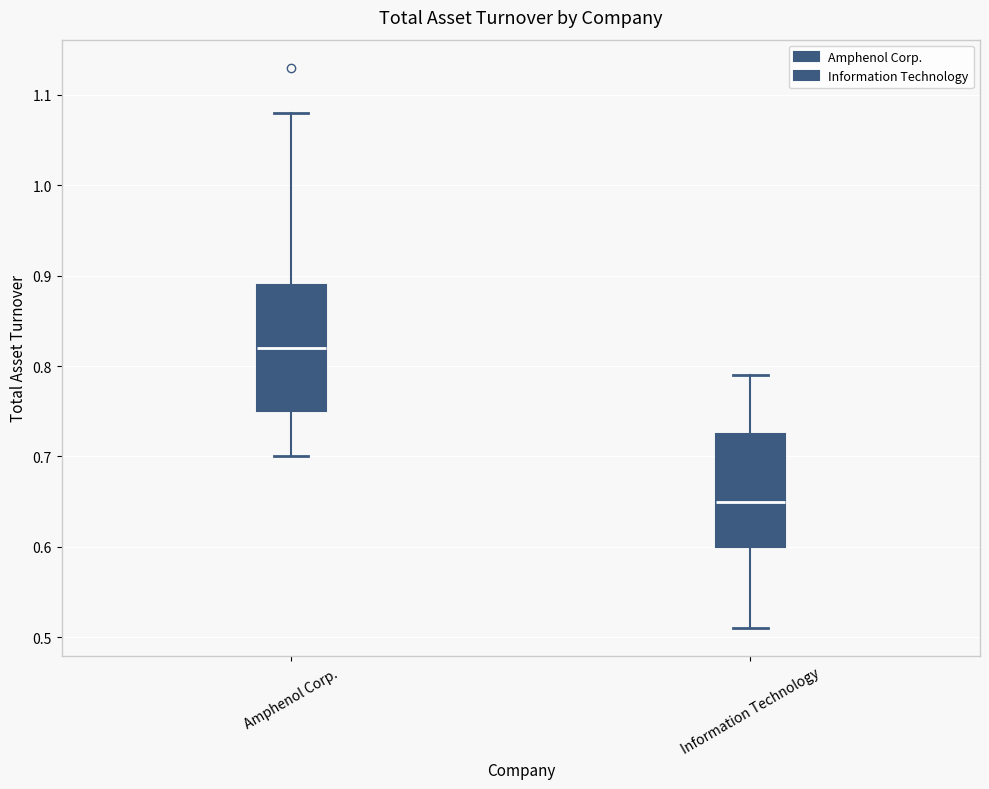

Comparing the boxes themselves (not the whiskers), which one is the tallest?

Amphenol Corp.